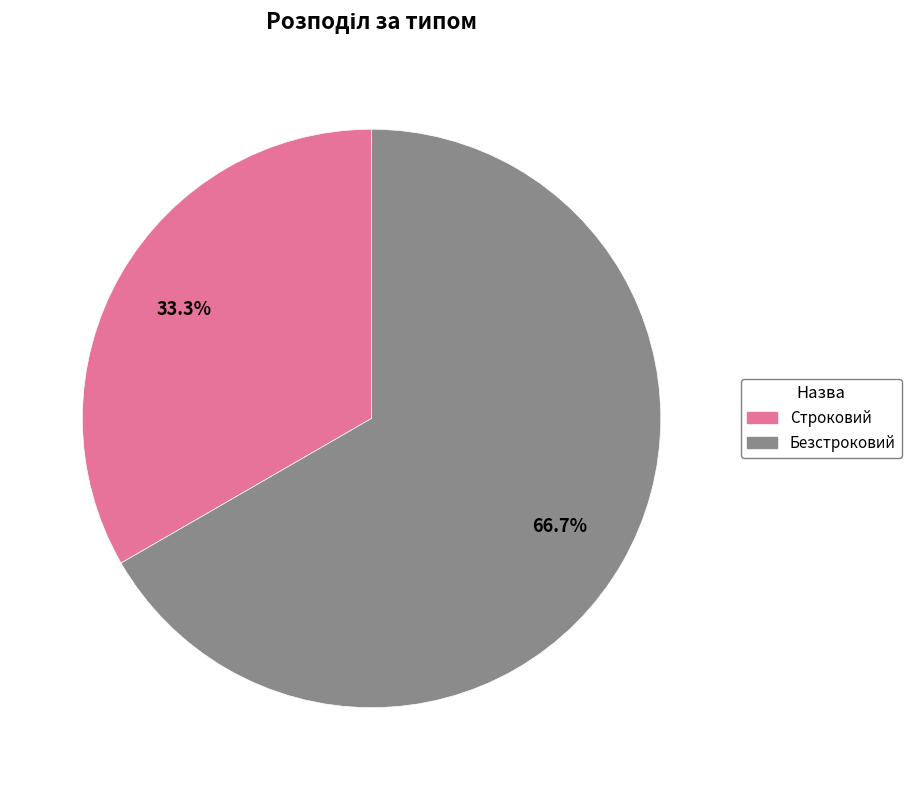

Does Безстроковий represent more than half of the total?

Yes